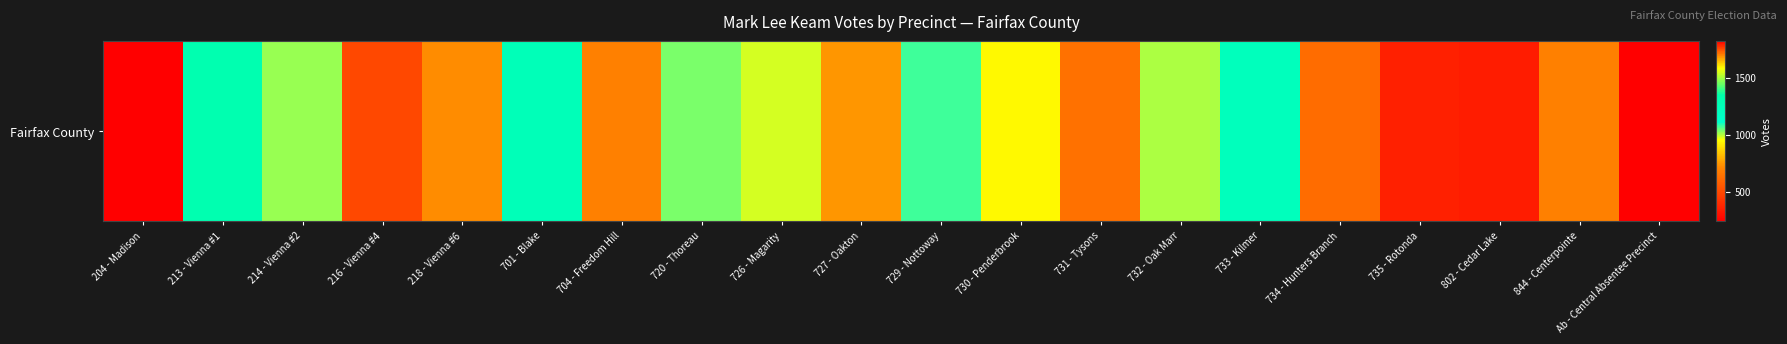

Rank the categories by value from highest to lowest.

Ab - Central Absentee Precinct, 213 - Vienna #1, 701 - Blake, 733 - Kilmer, 729 - Nottoway, 720 - Thoreau, 214 - Vienna #2, 732 - Oak Marr, 726 - Magarity, 730 - Penderbrook, 727 - Oakton, 218 - Vienna #6, 704 - Freedom Hill, 844 - Centerpointe, 731 - Tysons, 734 - Hunters Branch, 216 - Vienna #4, 735 - Rotonda, 802 - Cedar Lake, 204 - Madison